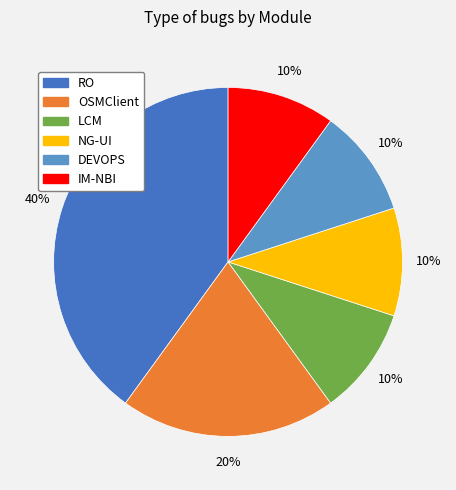

Which category has the biggest portion of the pie?

RO